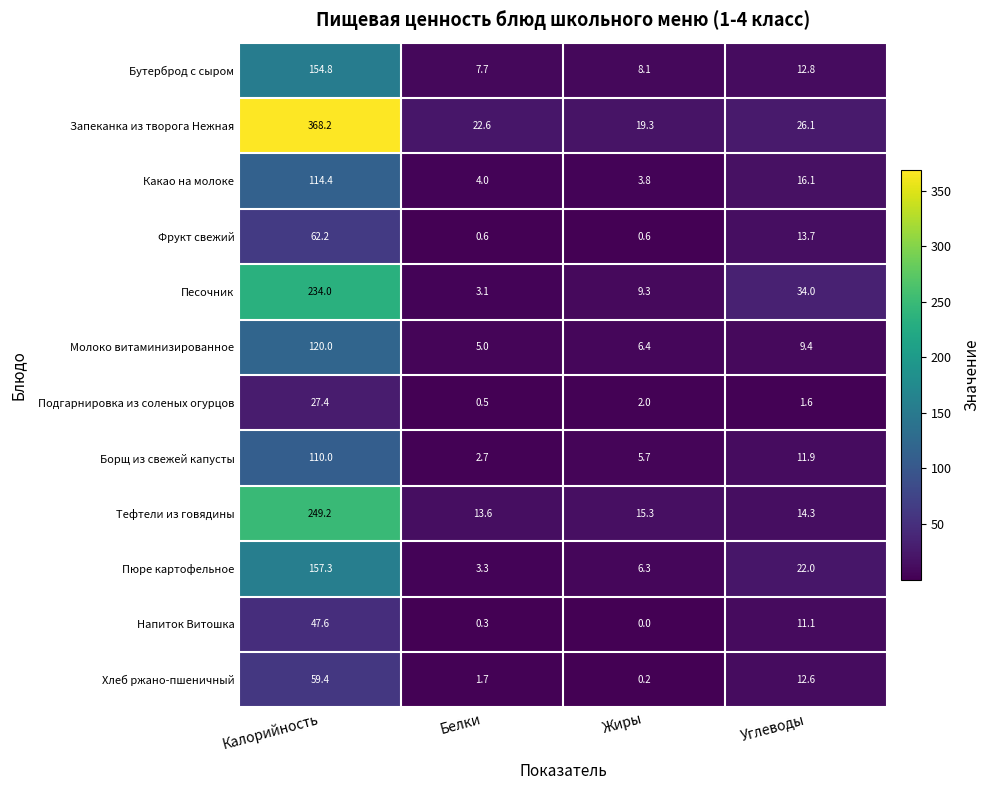

What is the minimum value for Молоко витаминизированное?

5.0